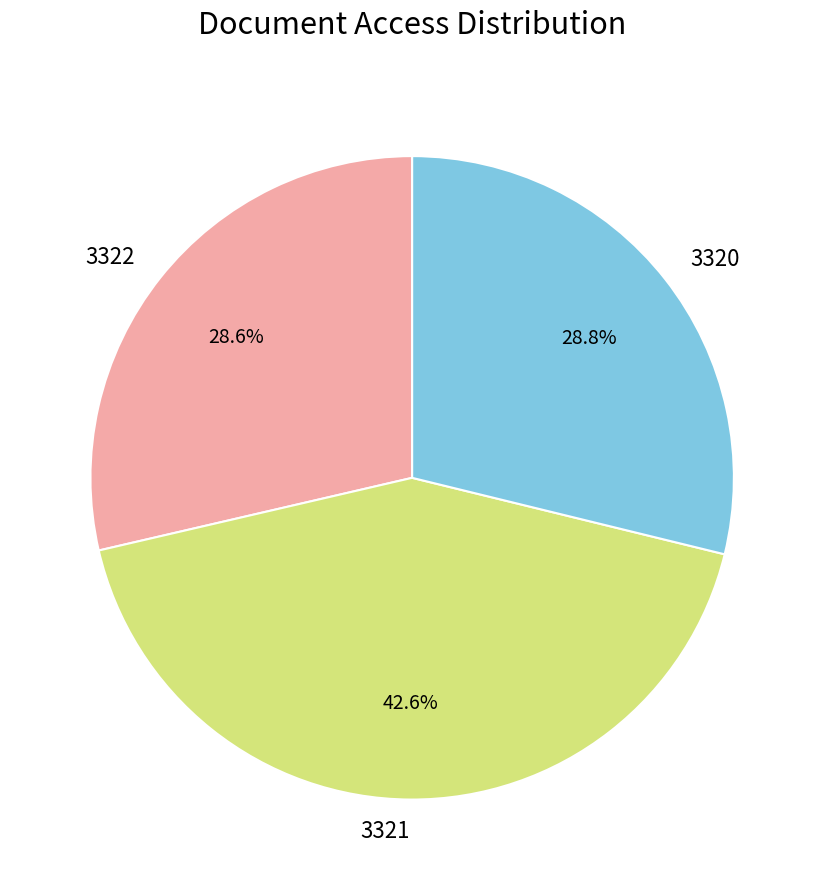

To the nearest percent, what is the difference between the largest and smallest slice percentages?

14%